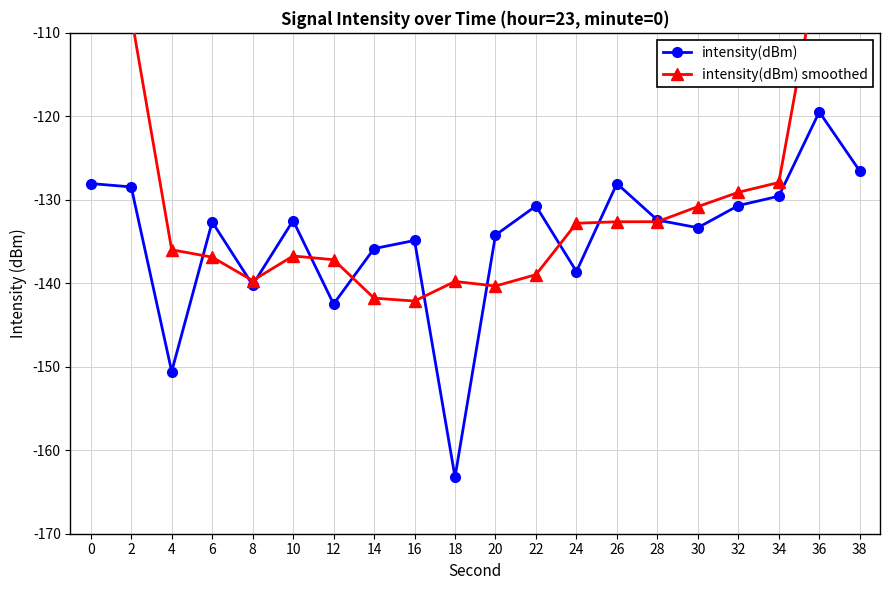

How many interior local peaks does the intensity(dBm) series have?

6